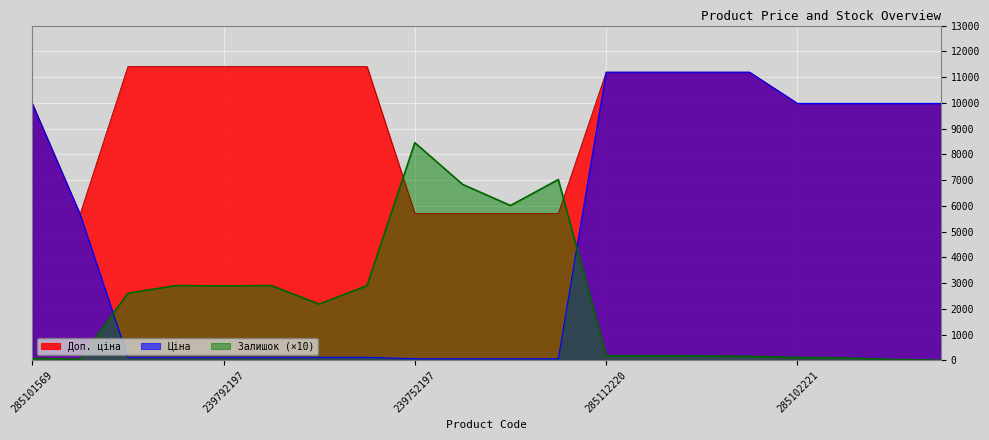

Does the chart display data point markers on the line(s)?

No